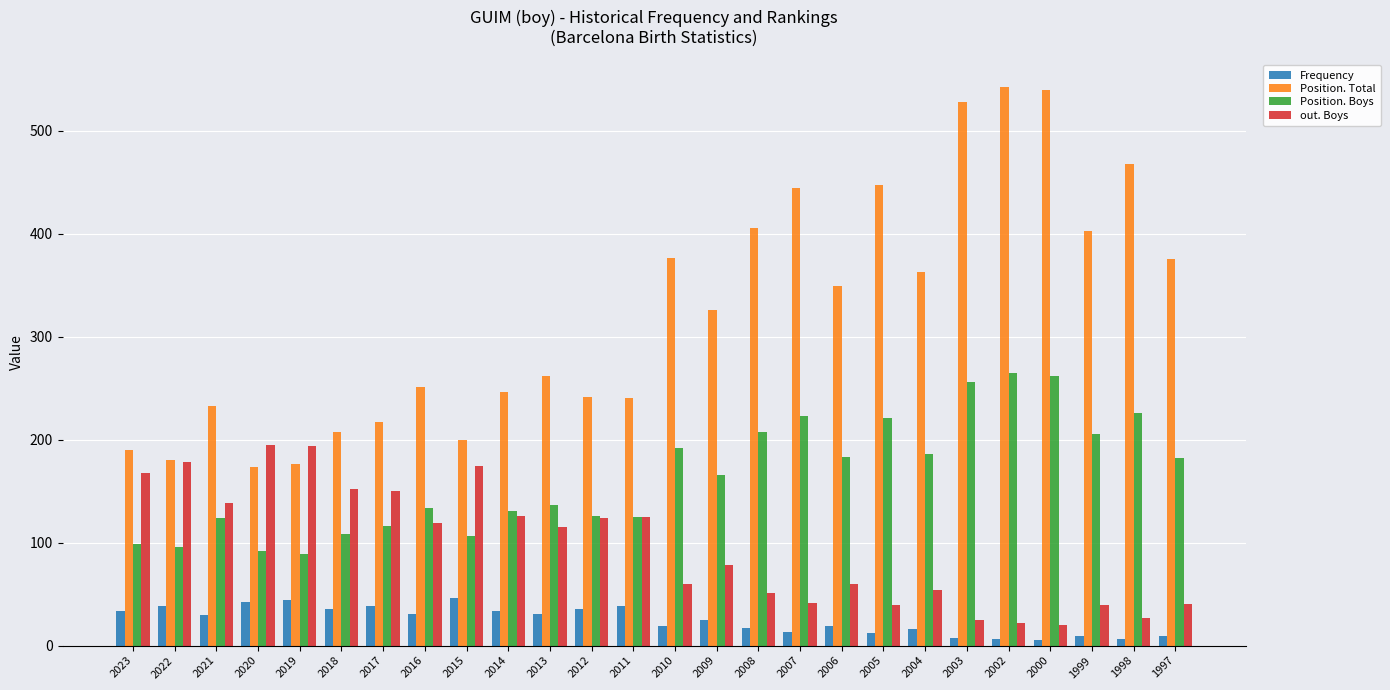

What is the minimum value for Position. Boys?

89